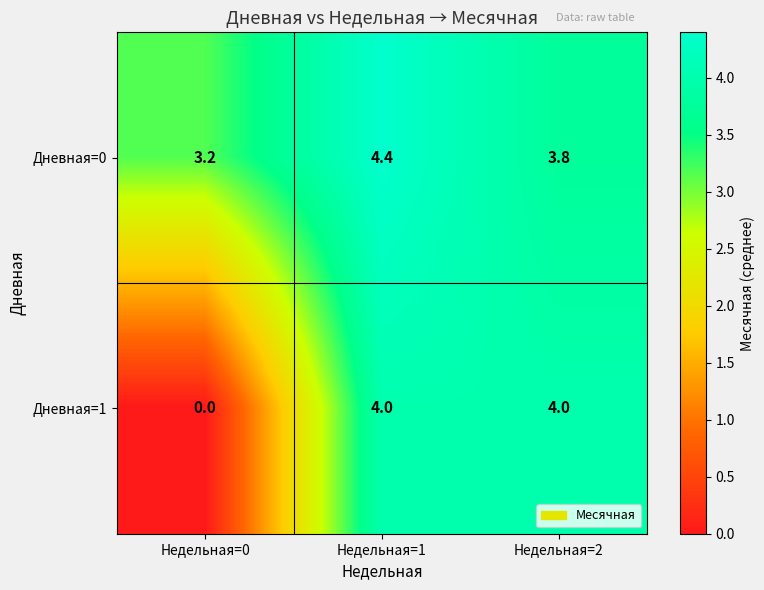

Reading right to left, extract all data points from this chart.

Дневная=0: 3.8	4.4	3.2
Дневная=1: 4.0	4.0	0.0